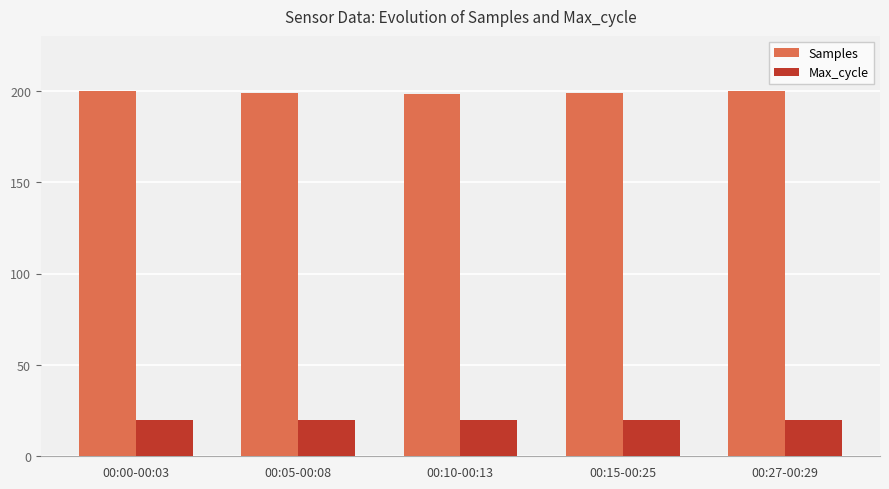

What is the minimum value for Samples?

198.3